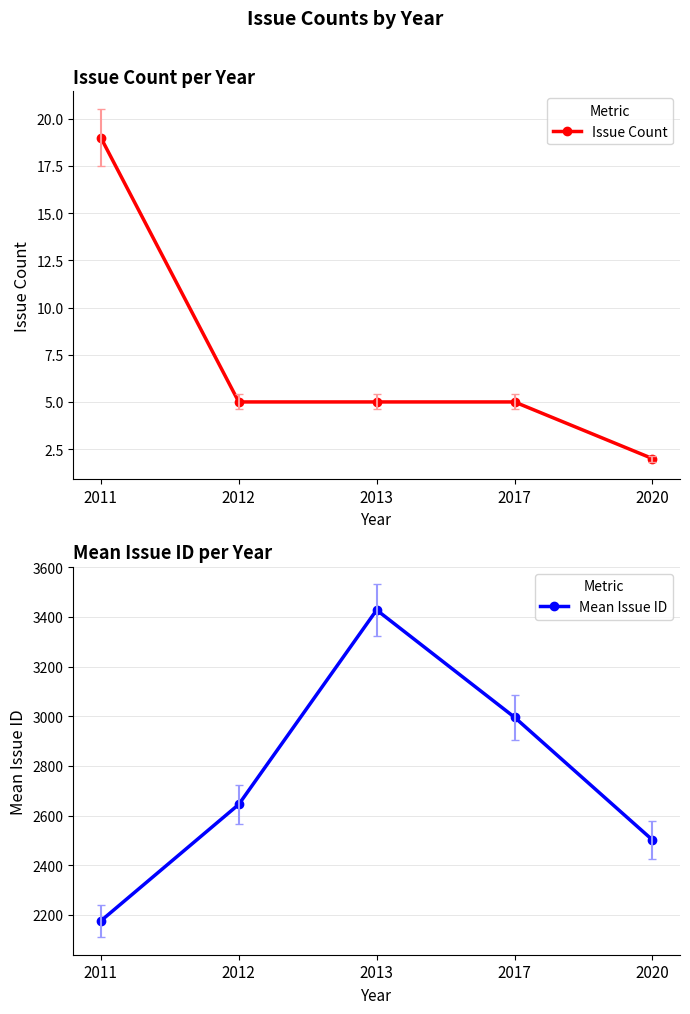

How many data points in Issue Count are less than 5?

1